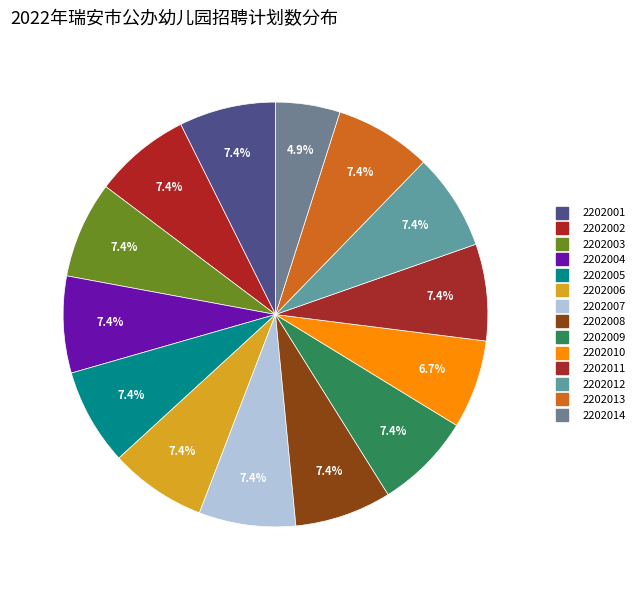

What percentage do 2202008 and 2202002 together represent?

14.7%